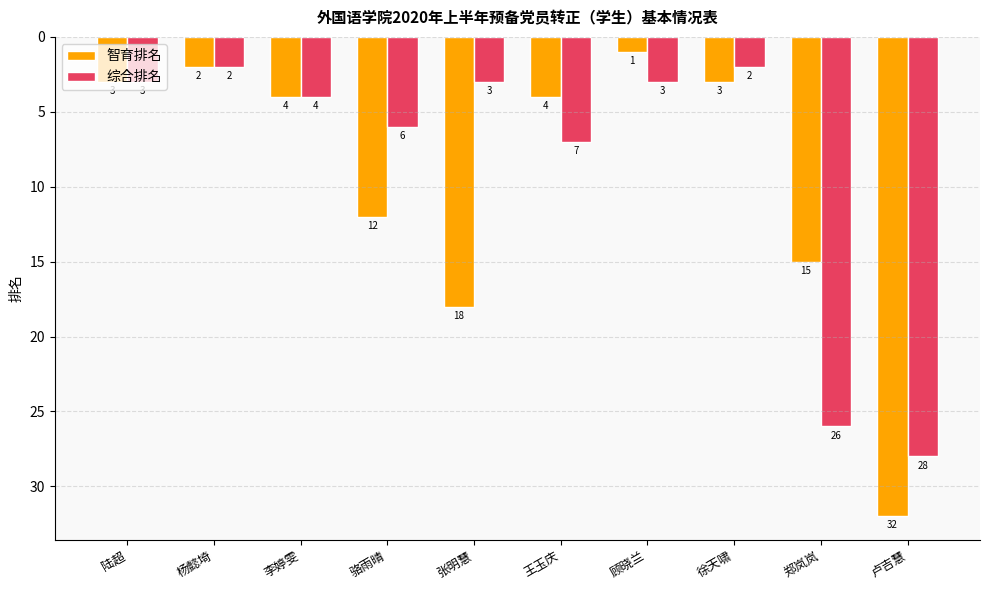

How many bars are there in total?

20